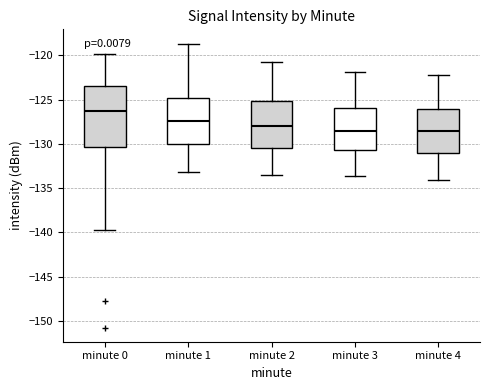

Where is the upper edge of the box for minute 2 on the y-axis? The values are not printed on the chart, so give them approximately, as read against the axis.

-125.0